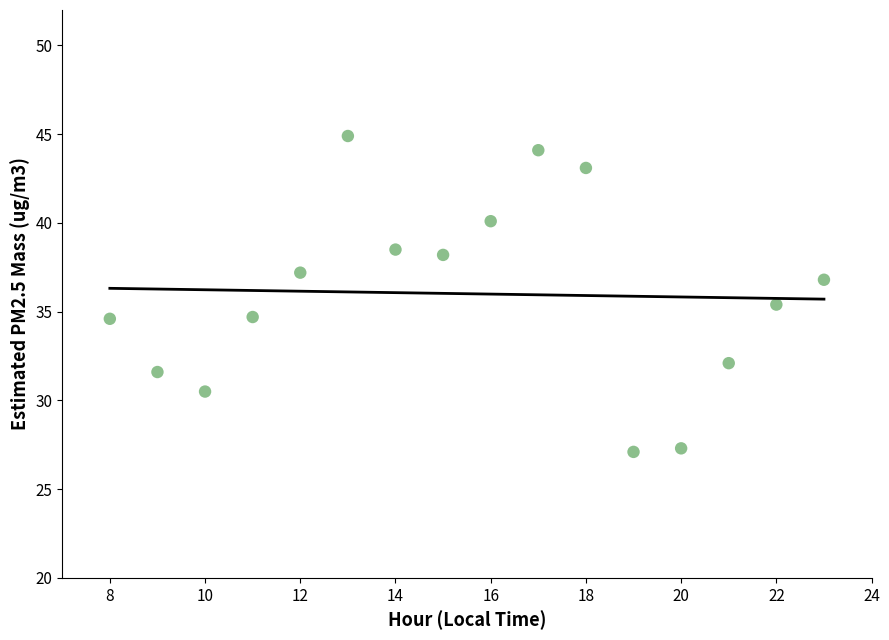

What is the range of X values (max minus min)?

15.0